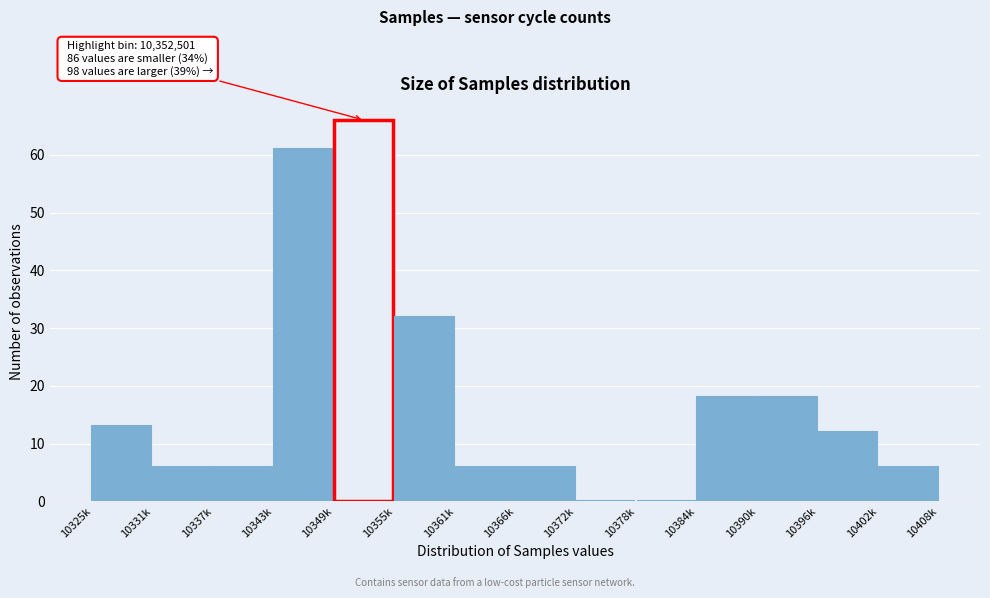

Reading right to left, transcribe all the data shown in this chart.

10402k=6	10396k=12	10390k=18	10384k=18	10378k=0	10372k=0	10366k=6	10361k=6	10355k=32	10349k=66	10343k=61	10337k=6	10331k=6	10325k=13